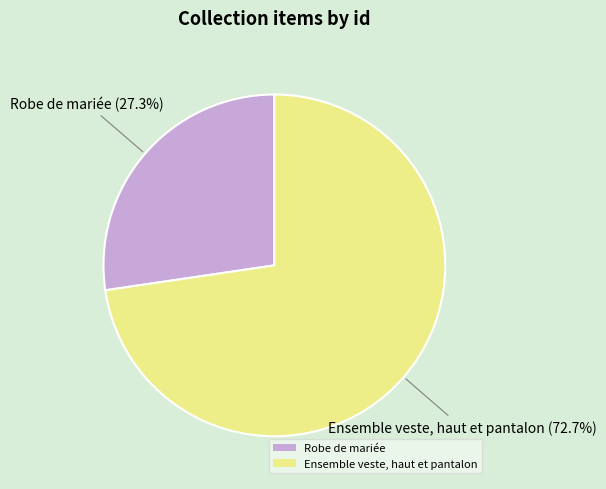

To the nearest percent, what portion does Ensemble veste, haut et pantalon represent?

73%